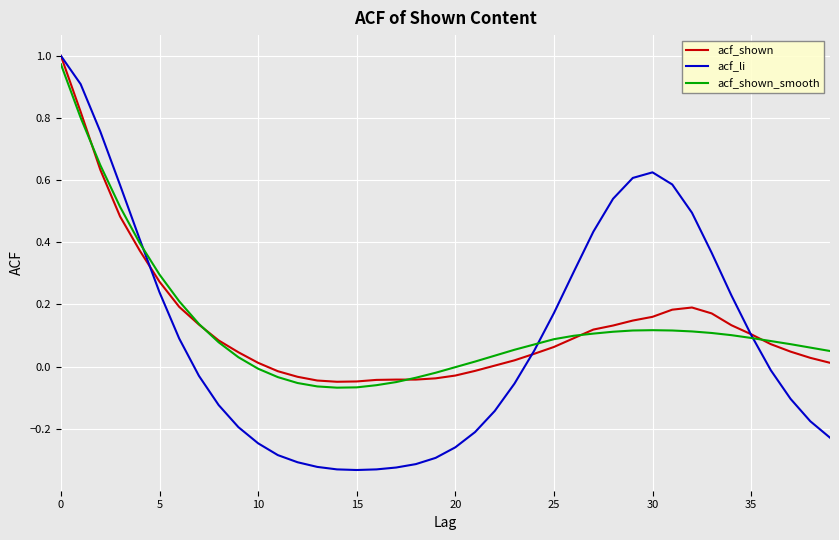

Which series has the largest range (max minus min)?

acf_li